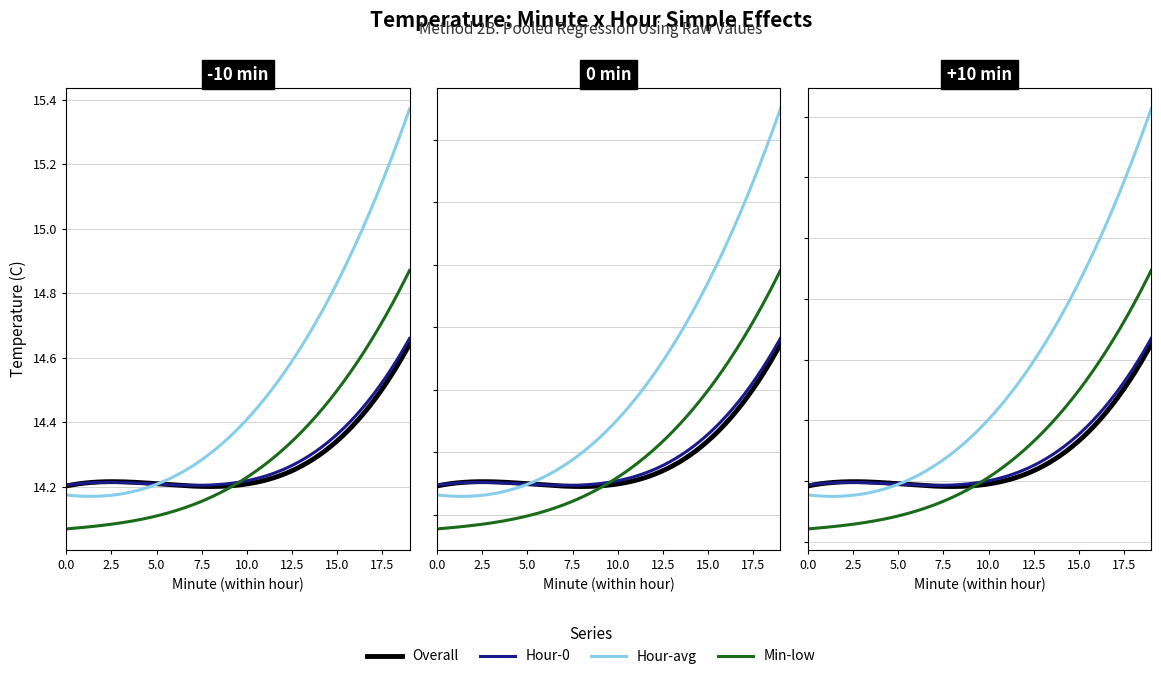

True or false: Min-low has more than 2 interior local peaks.

False